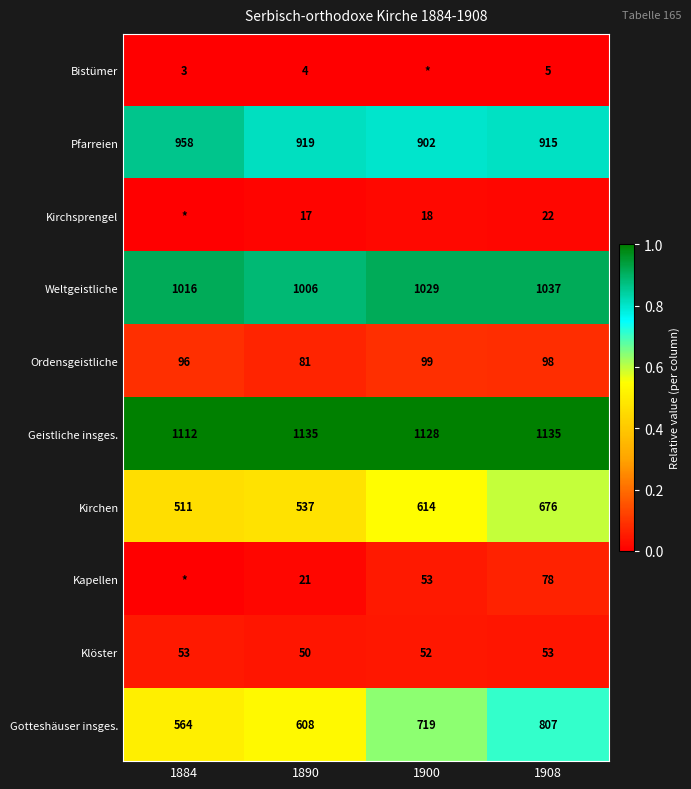

Which category has the lowest value across all series?

1890